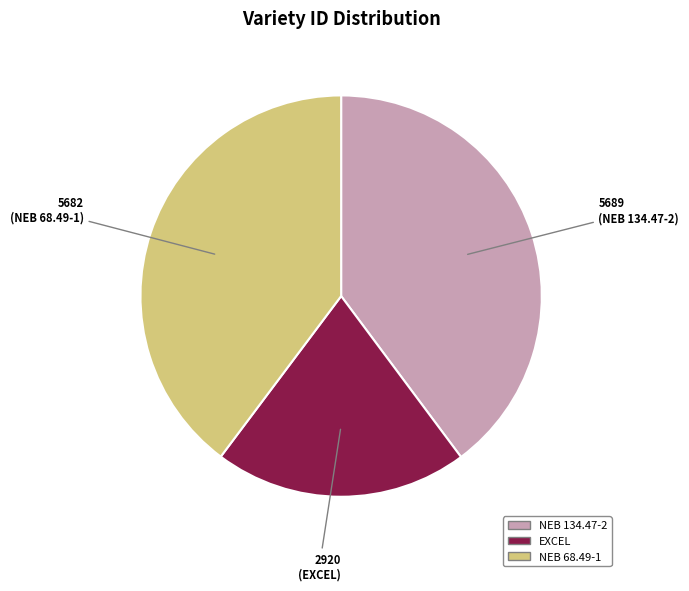

The NEB 68.49-1 slice represents 34% of the pie. True or false?

False